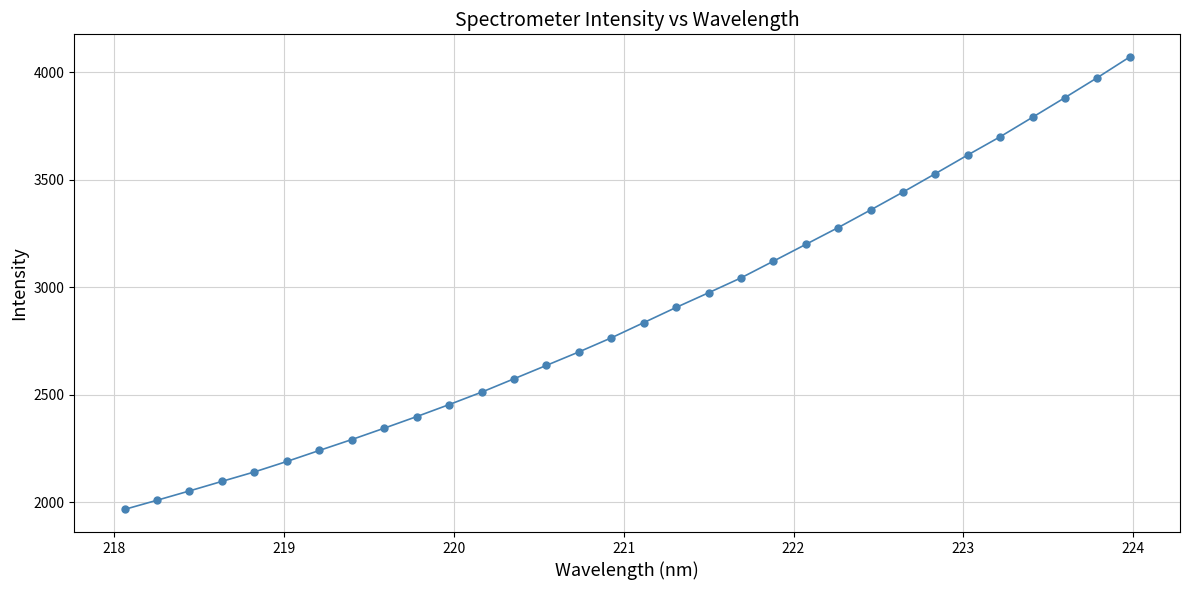

What is the maximum value shown in the chart?

4070.8